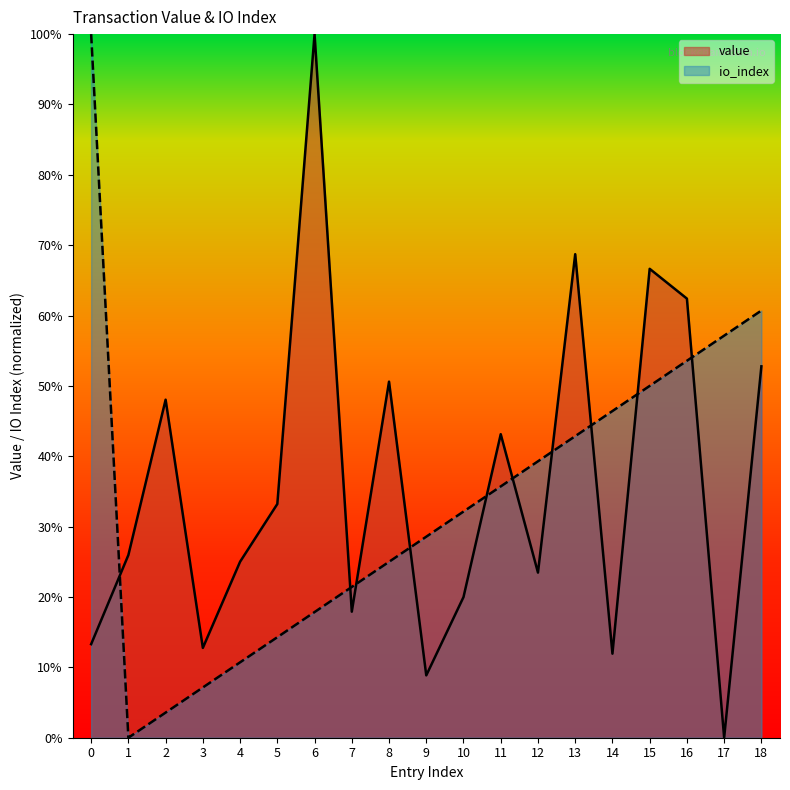

How many values in io_index are above zero?

18